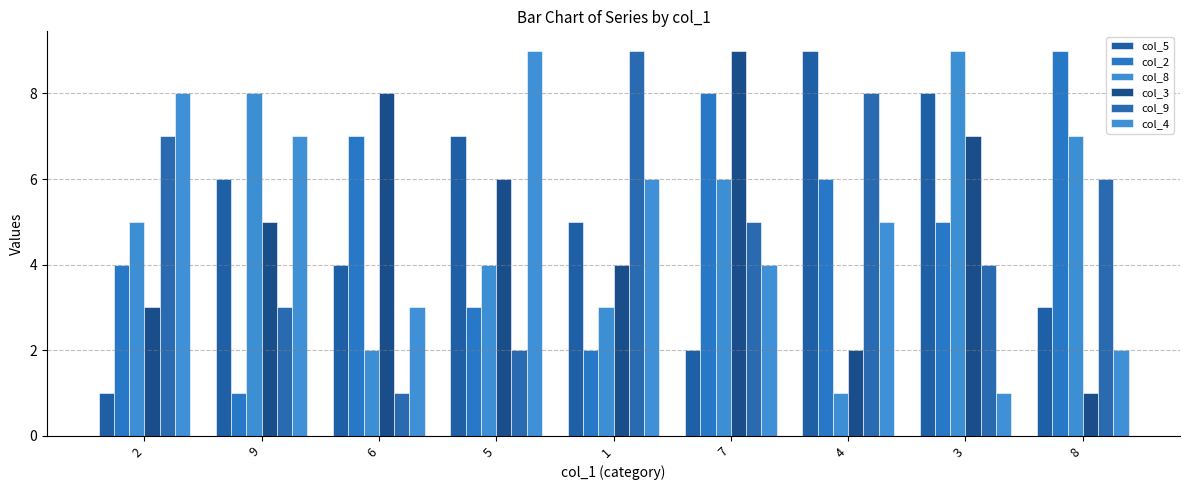

What is the minimum value shown in the chart?

1